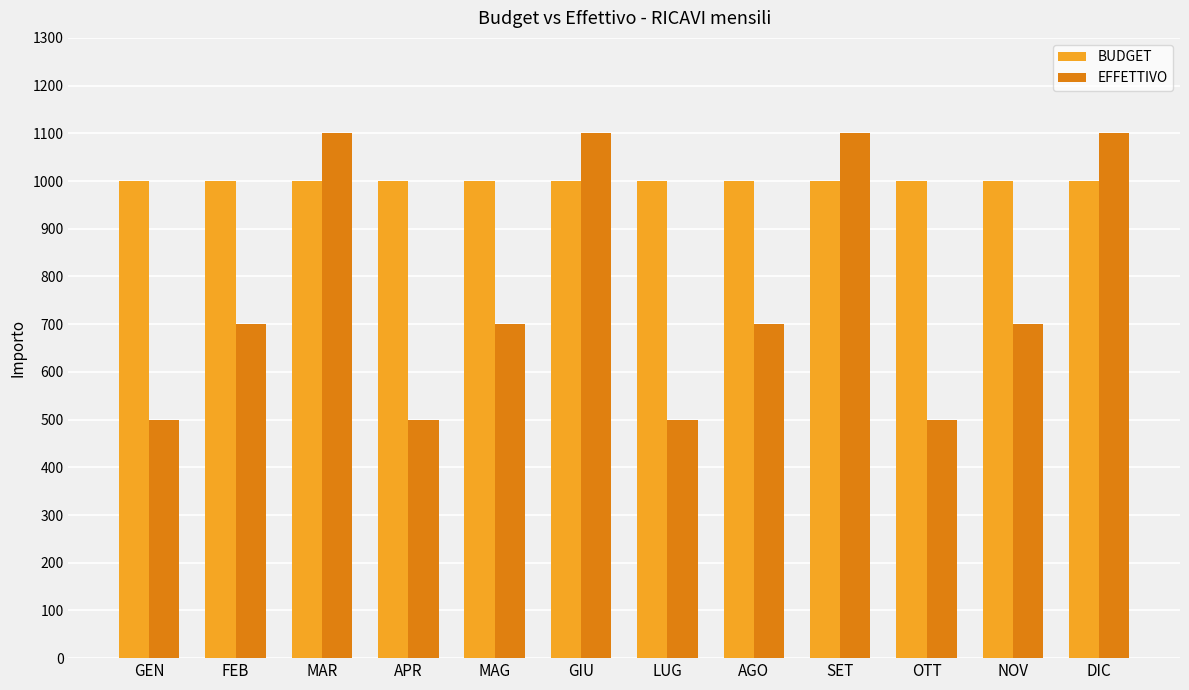

Are the bars grouped side by side (vs. stacked)?

Yes